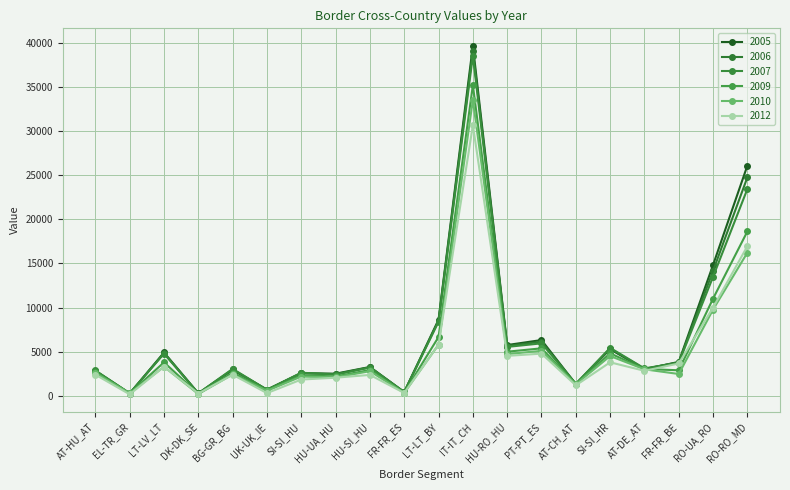

What is the spread (max minus min) of values at HU-UA_HU?

455